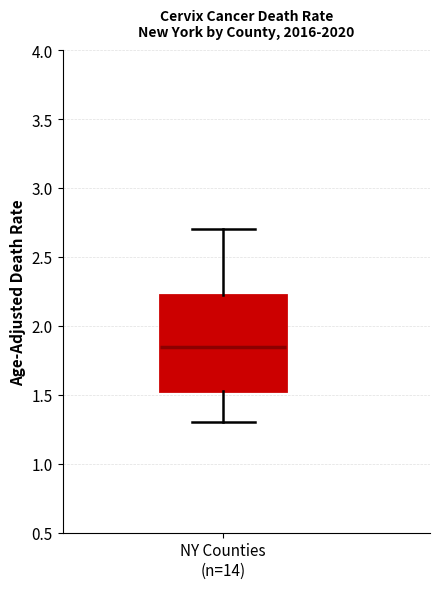

Read this box plot against the y-axis: the position of the median line, the range covered by the box, and the ends of both whiskers. The values are not printed on the chart, so give them approximately, as read against the axis.

median 1.85, box 1.55 to 2.25, whiskers 1.30 to 2.70